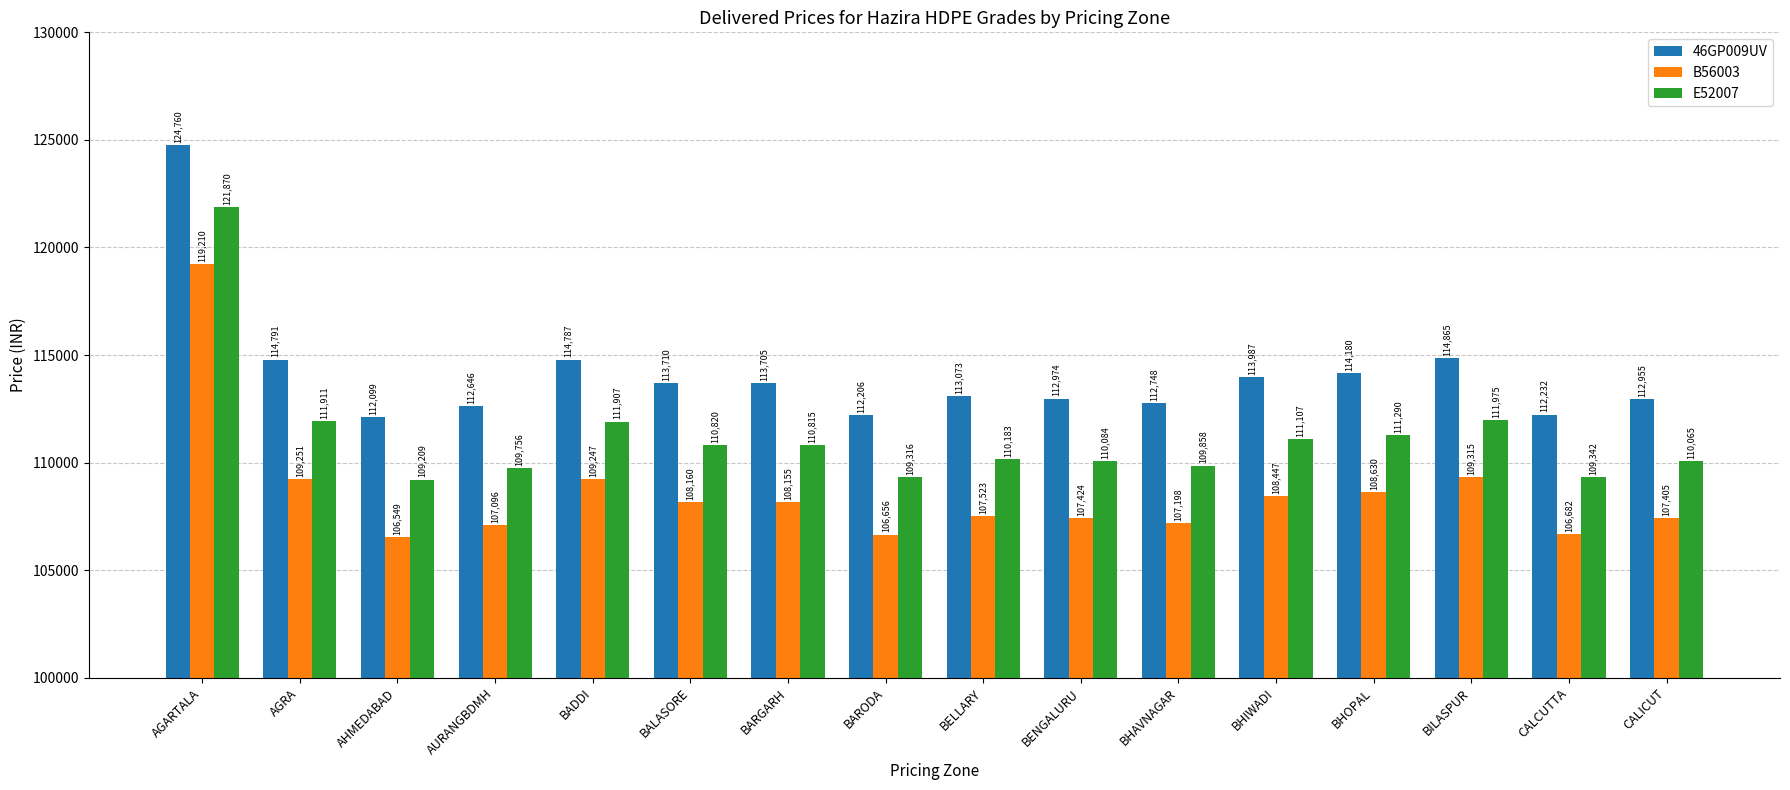

List the series in order of their overall mean, lowest first.

B56003, E52007, 46GP009UV